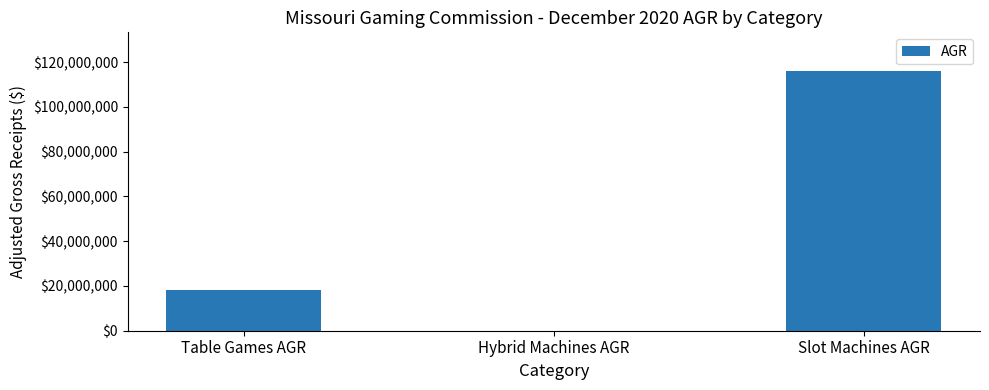

Read the value at Hybrid Machines AGR.

84775.0